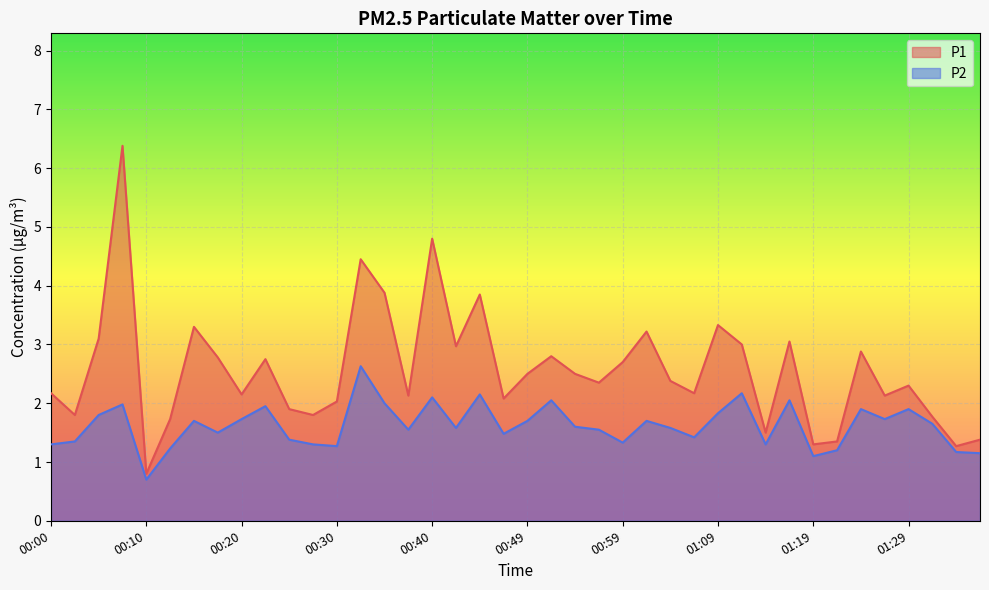

What are all the series names shown in the legend?

P1, P2